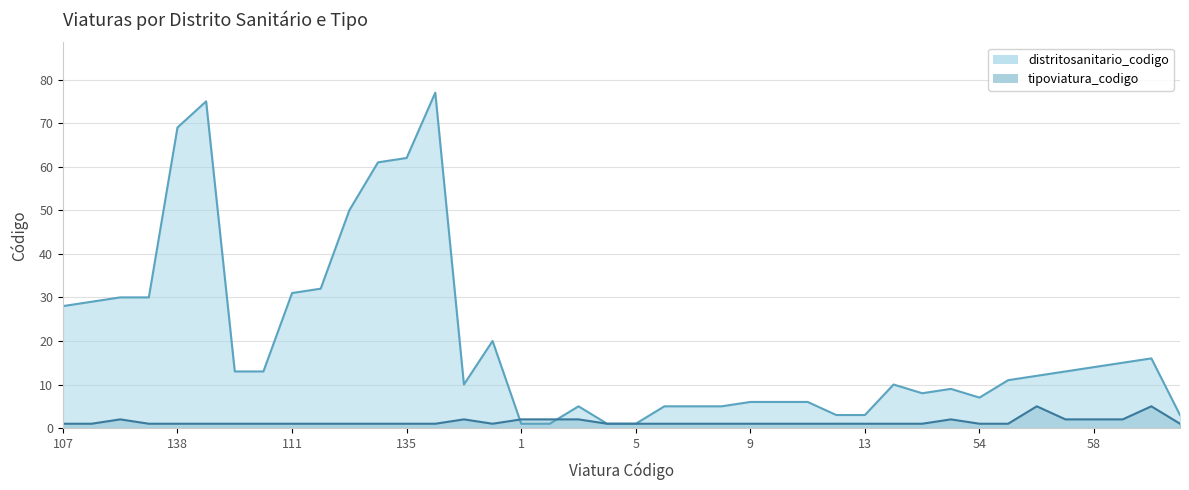

Is it true that distritosanitario_codigo equals 4 at 51?

False